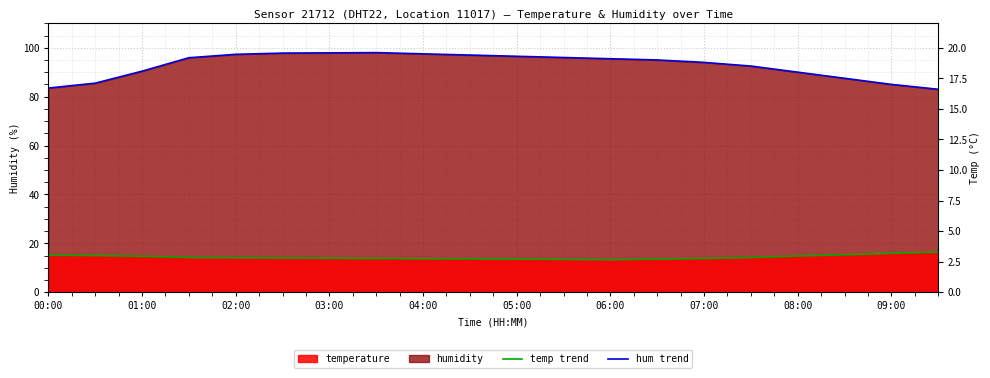

Which series changed the most between 03:00 and 04:00?

humidity_line